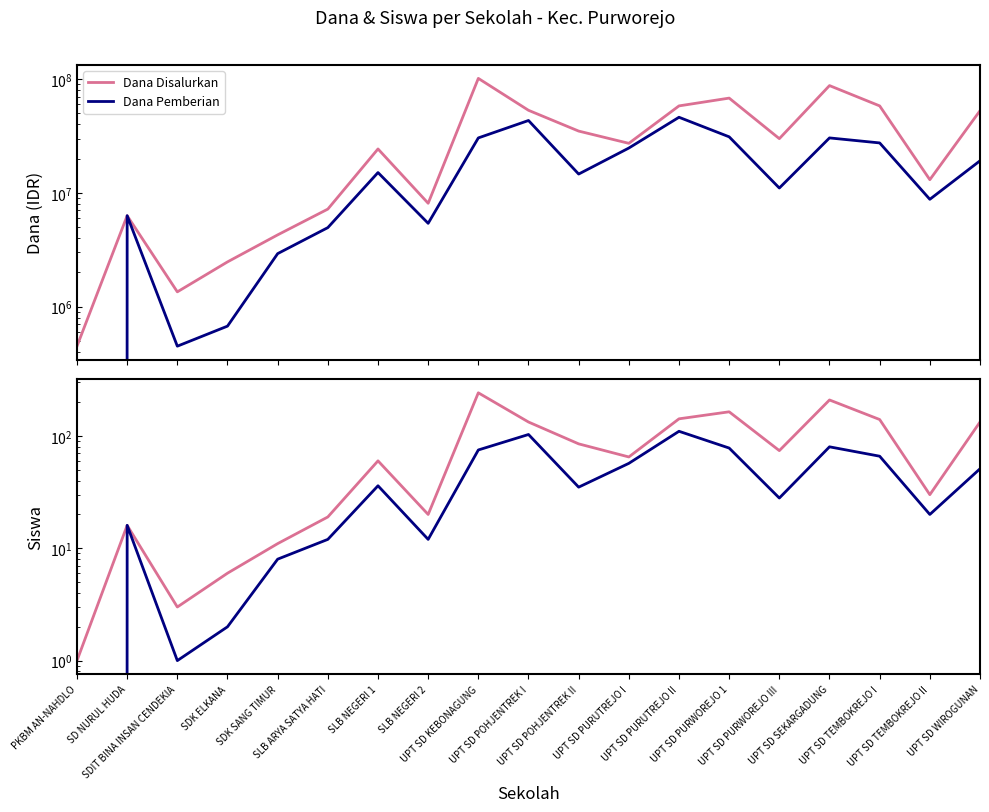

What is the difference between the highest and lowest values at SLB ARYA SATYA HATI?

7199988